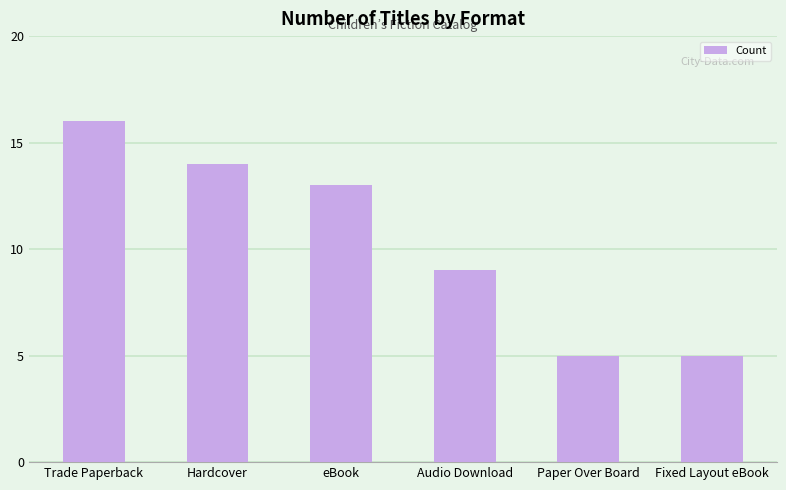

What is the label of the 1st bar from the left?

Trade Paperback